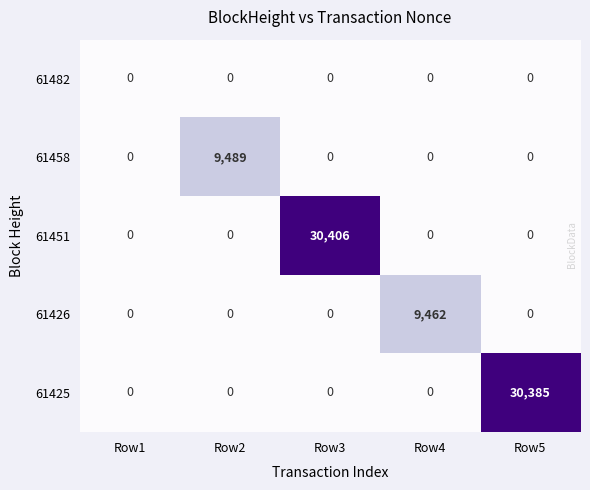

List the series in order of their peak value, lowest first.

61482, 61426, 61458, 61425, 61451